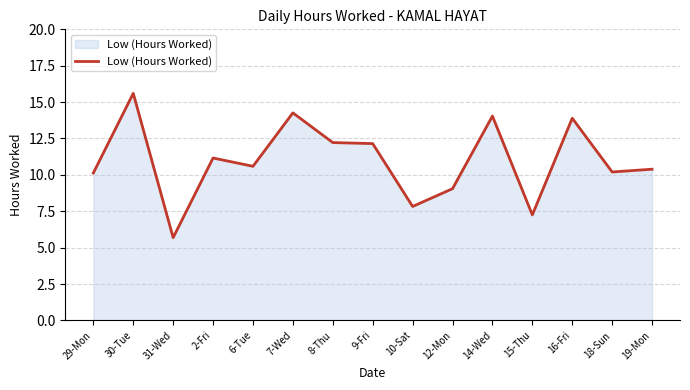

What is the difference between the maximum and minimum values?

9.9